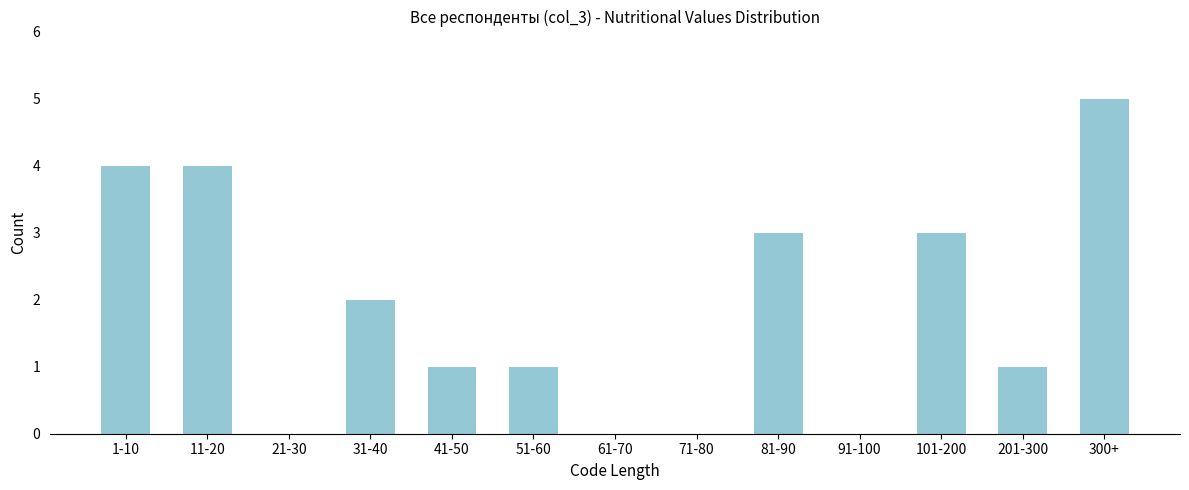

Reading left to right, what are all the values shown in this chart?

1-10=4	11-20=4	21-30=0	31-40=2	41-50=1	51-60=1	61-70=0	71-80=0	81-90=3	91-100=0	101-200=3	201-300=1	300+=5